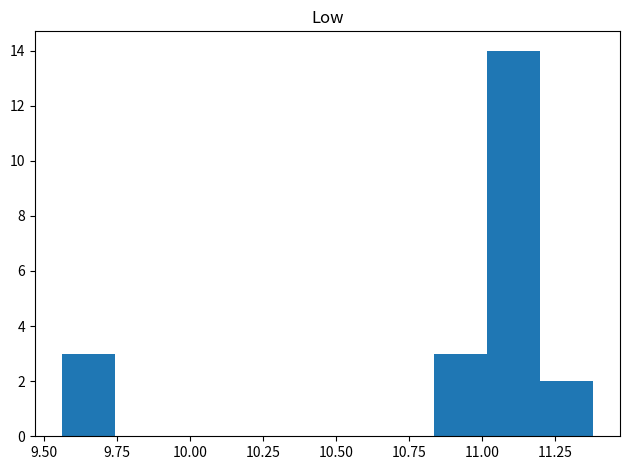

Around what value on the x-axis is the tallest bar? Give the approximate position of its centre, as read against the axis.

11.10